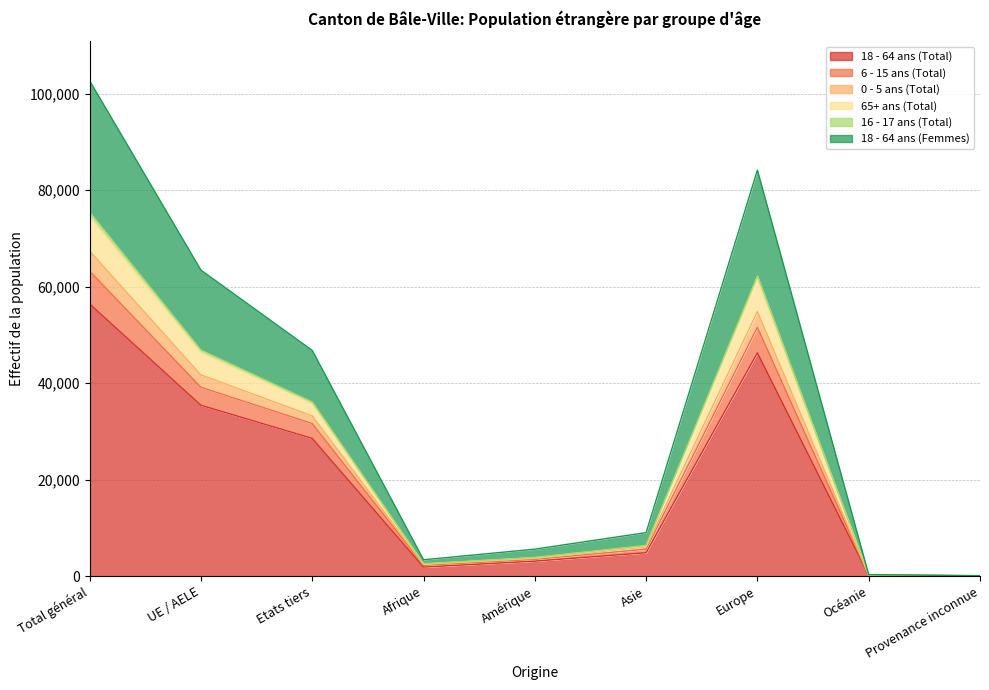

What is the label of the 7th point from the left?

Europe